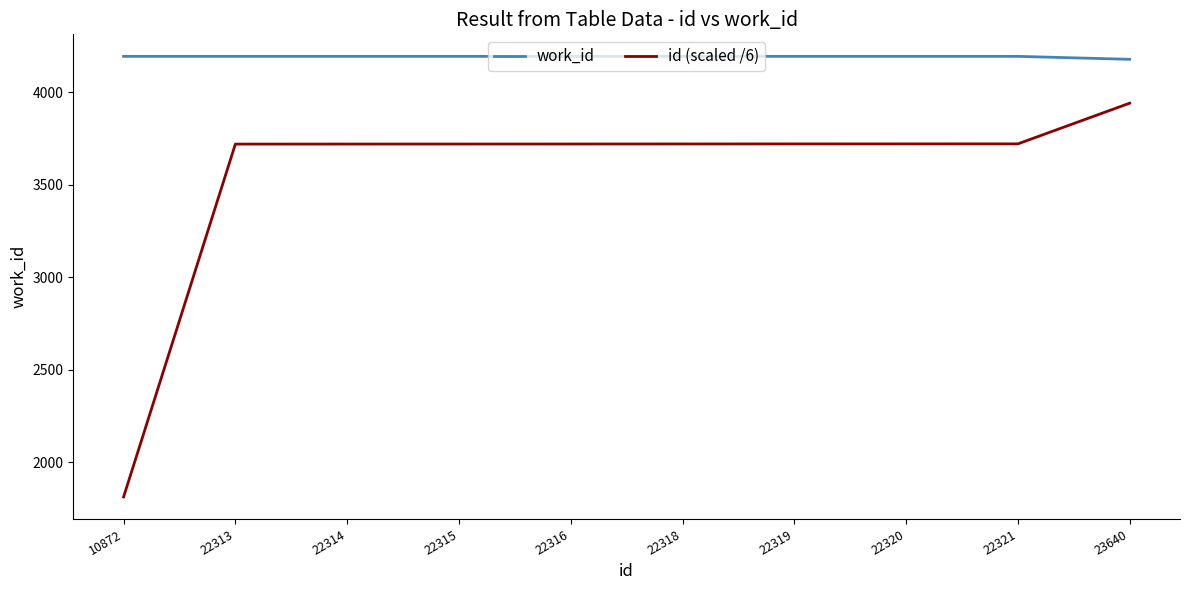

What are all the series names shown in the legend?

work_id, id (scaled /6)